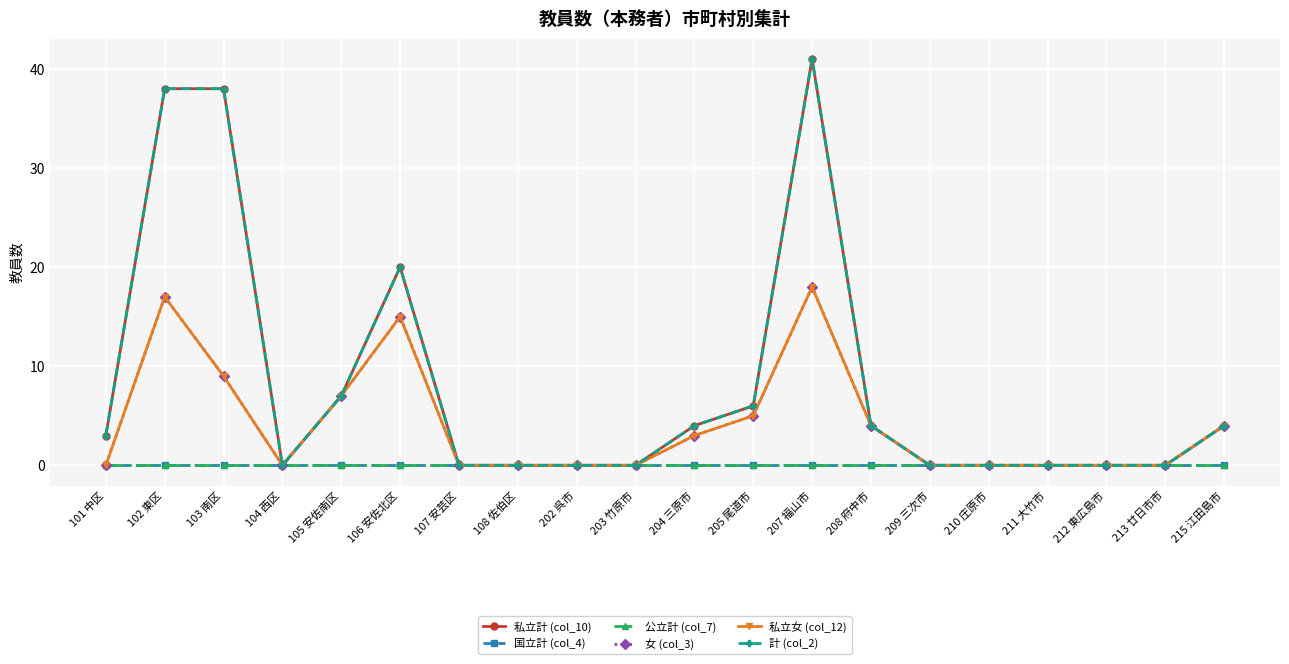

Does the chart have visible grid lines?

Yes